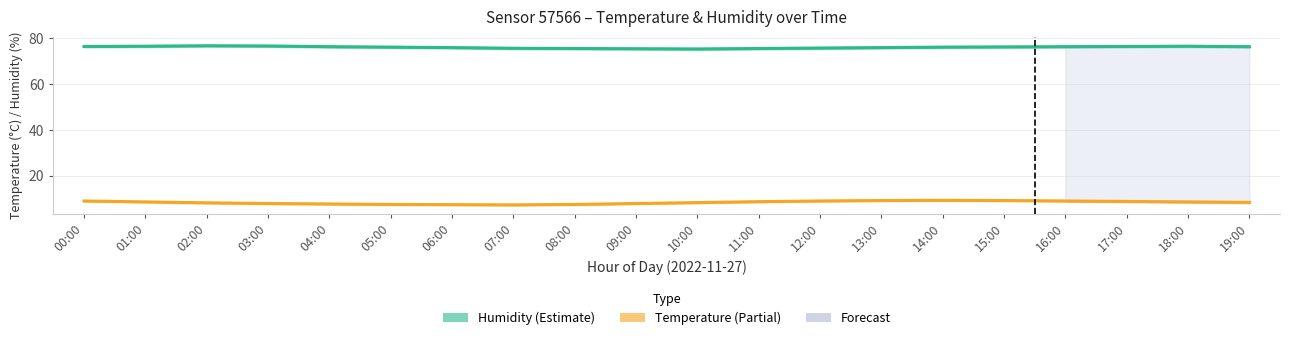

List the series in order of their overall mean, highest first.

humidity, temperature